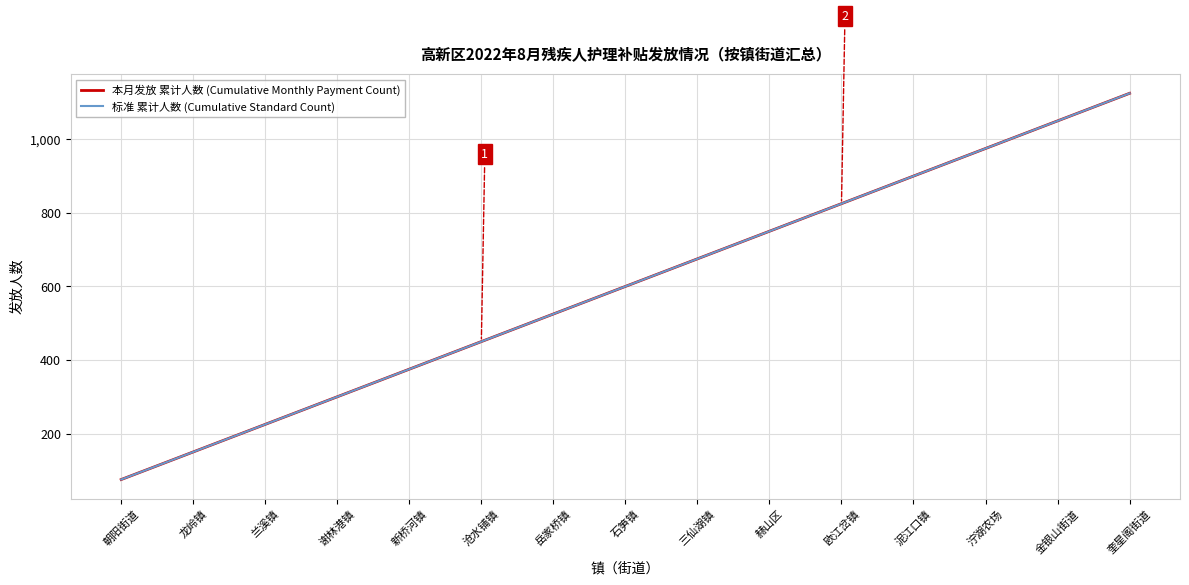

What position from the right is 泞湖农场?

3